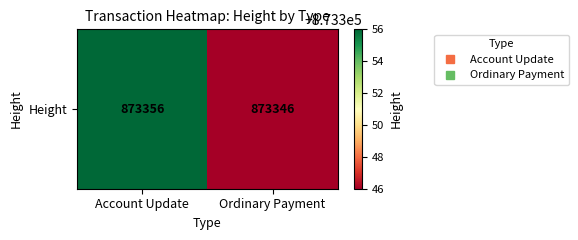

Which has a higher value, Ordinary Payment or Account Update?

Account Update